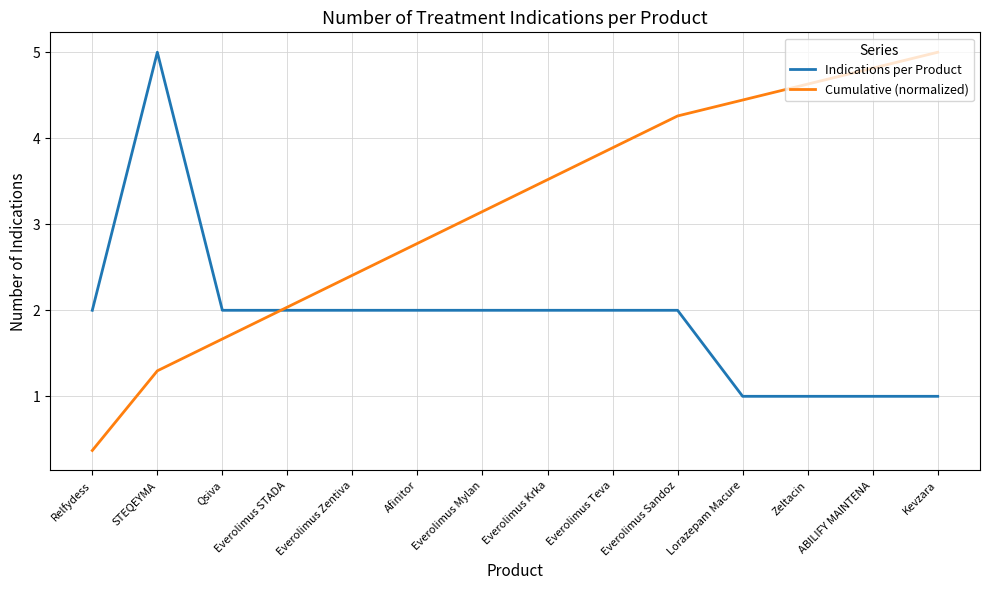

List the labels in order of Cumulative (normalized) value, smallest first.

Relfydess, STEQEYMA, Qsiva, Everolimus STADA, Everolimus Zentiva, Afinitor, Everolimus Mylan, Everolimus Krka, Everolimus Teva, Everolimus Sandoz, Lorazepam Macure, Zeltacin, ABILIFY MAINTENA, Kevzara